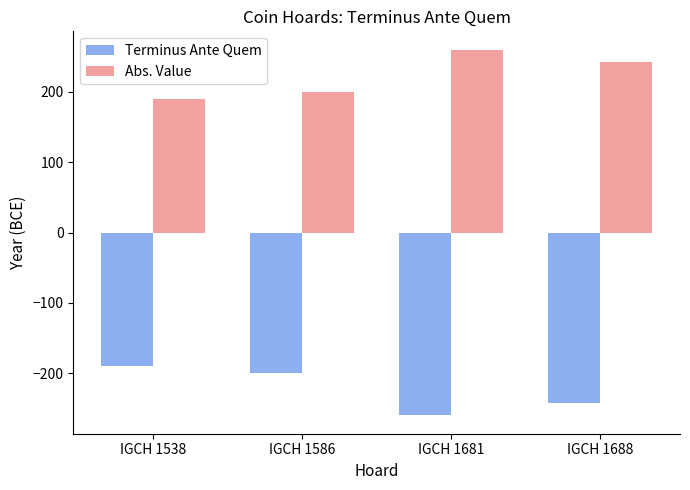

What is the approximate value of Abs. Value at IGCH 1538, to the nearest 10?

190